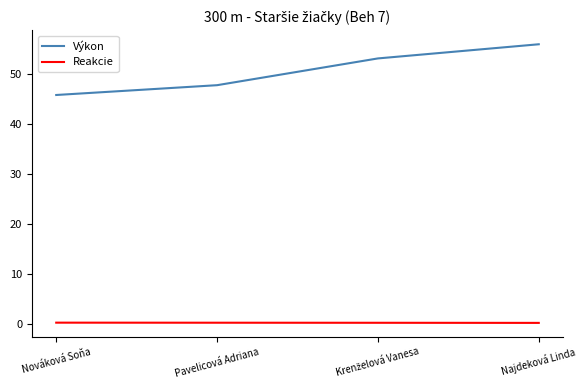

The Výkon series shows 45.8 at Nováková Soňa. True or false?

True